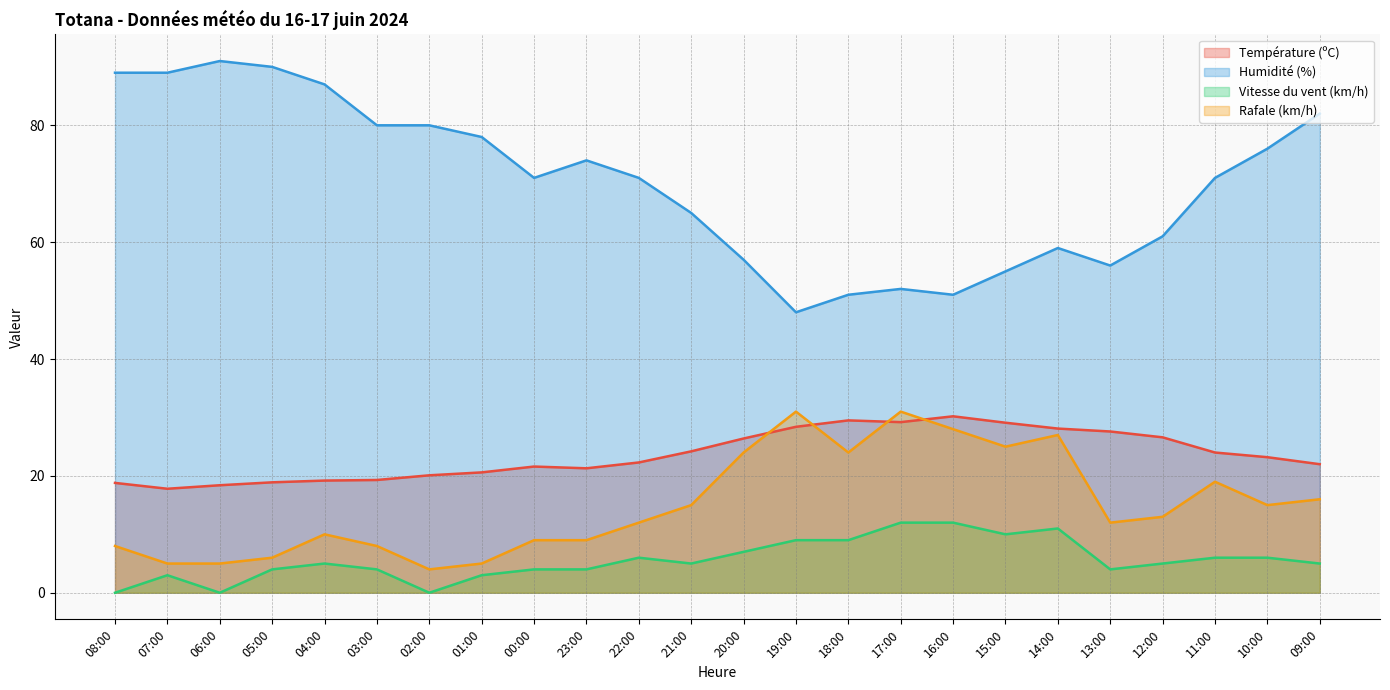

In Température (ºC), how many points are higher than both neighbors (excluding endpoints)?

3